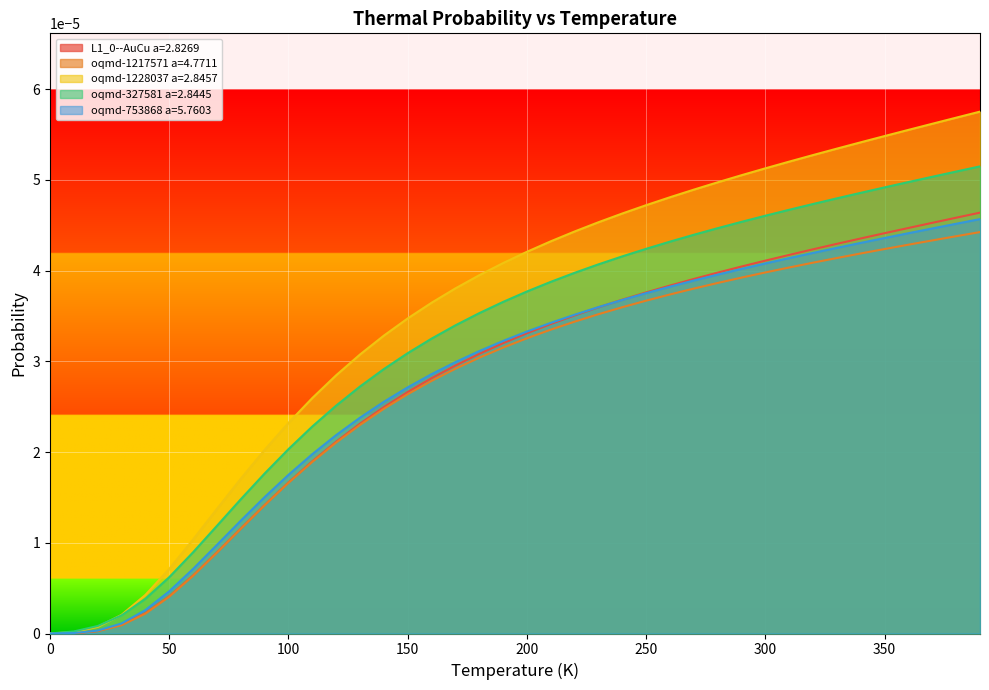

Which category has the highest value across all series?

390